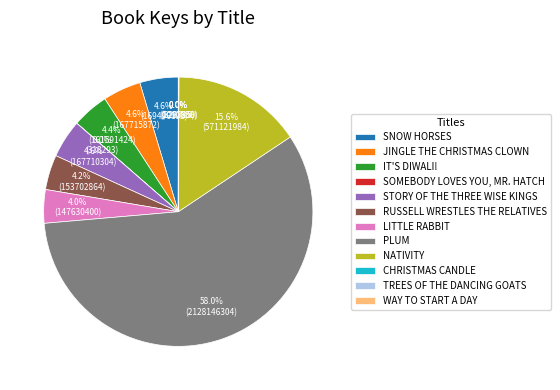

What percentage do SNOW HORSES and RUSSELL WRESTLES THE RELATIVES together represent?

8.8%